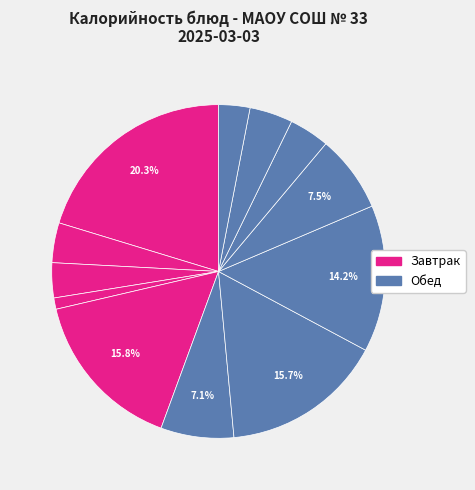

How many slices are in this pie chart?

12